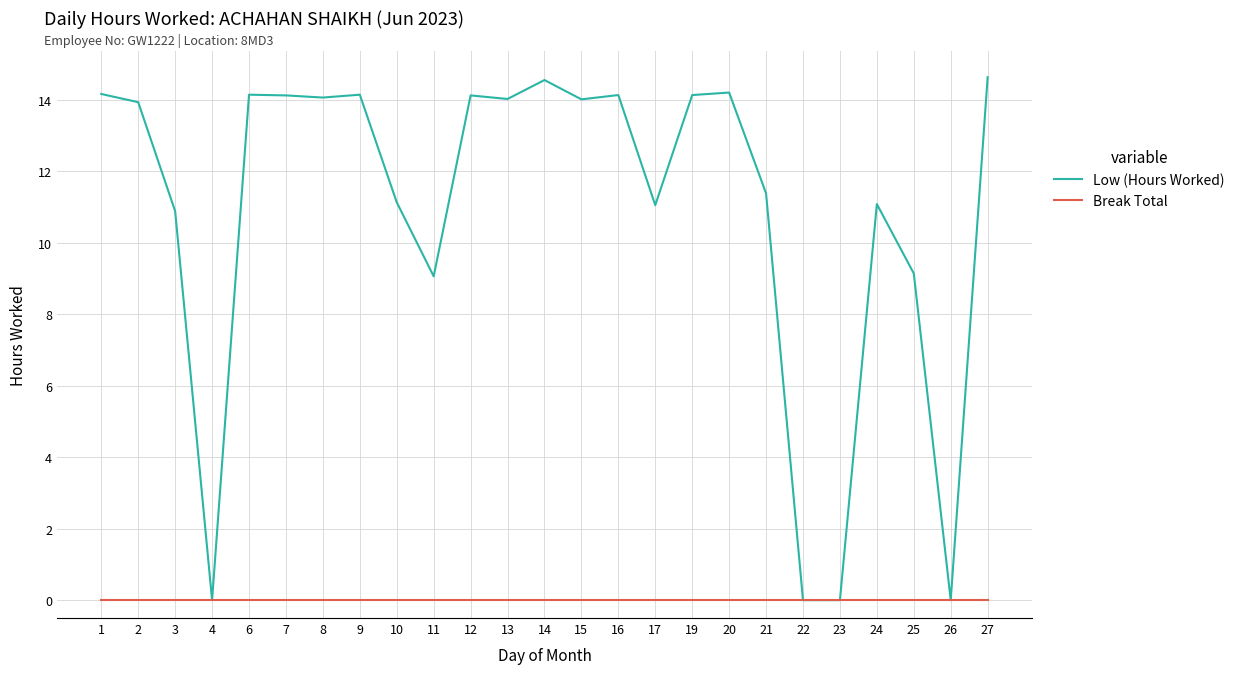

Count the number of data series in this chart.

2